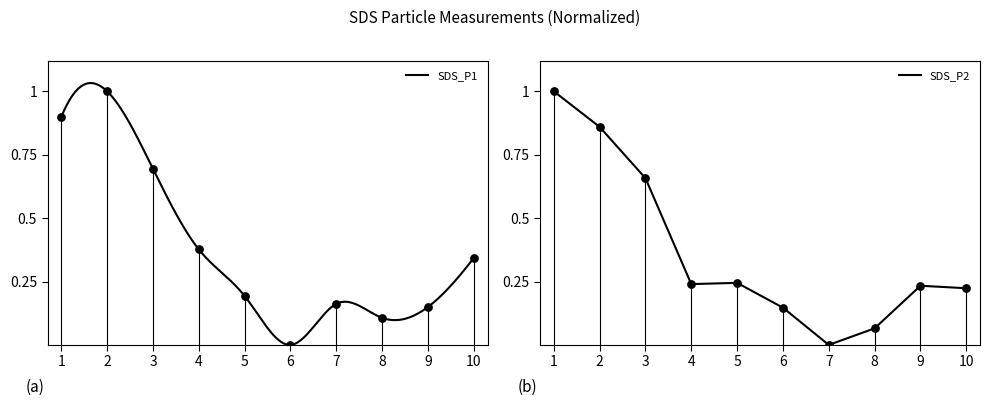

The SDS_P2 series shows 0.3 at 4. True or false?

False